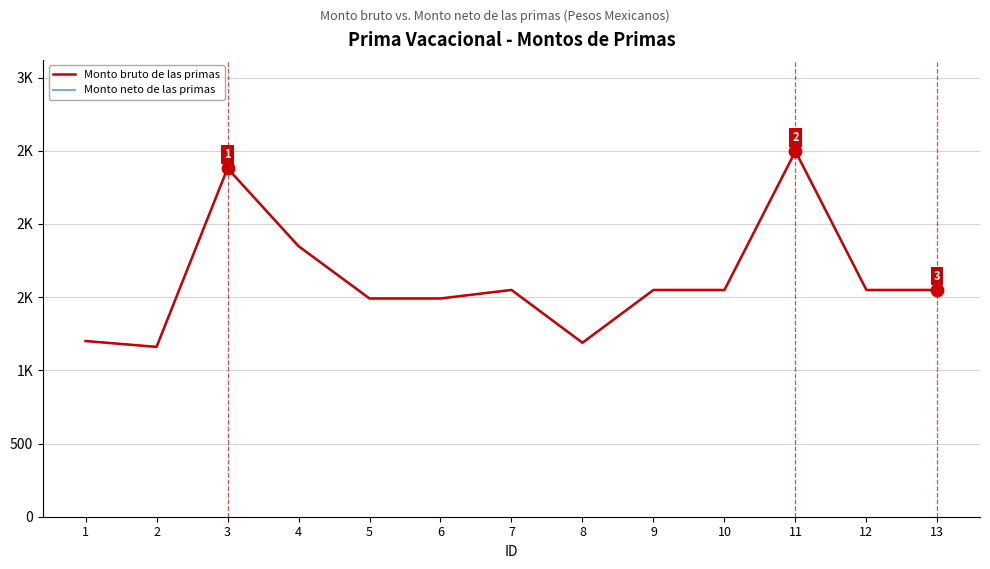

At how many categories does at least one series exceed 1259?

10